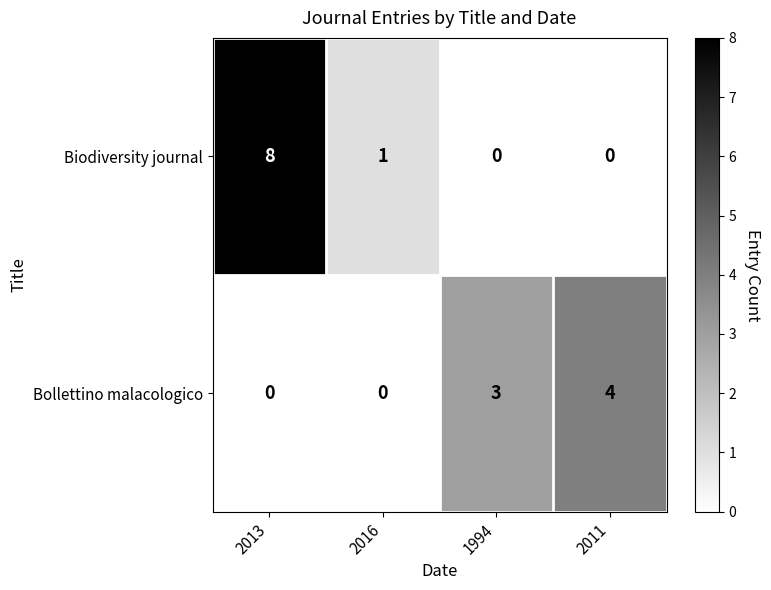

True or false: Bollettino malacologico has a value of 0 at 2013.

True